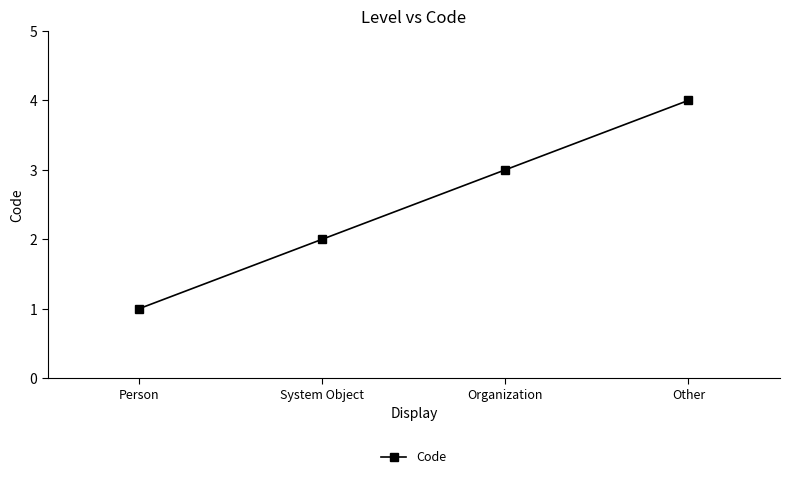

True or false: the data has more than 2 interior local peaks.

False